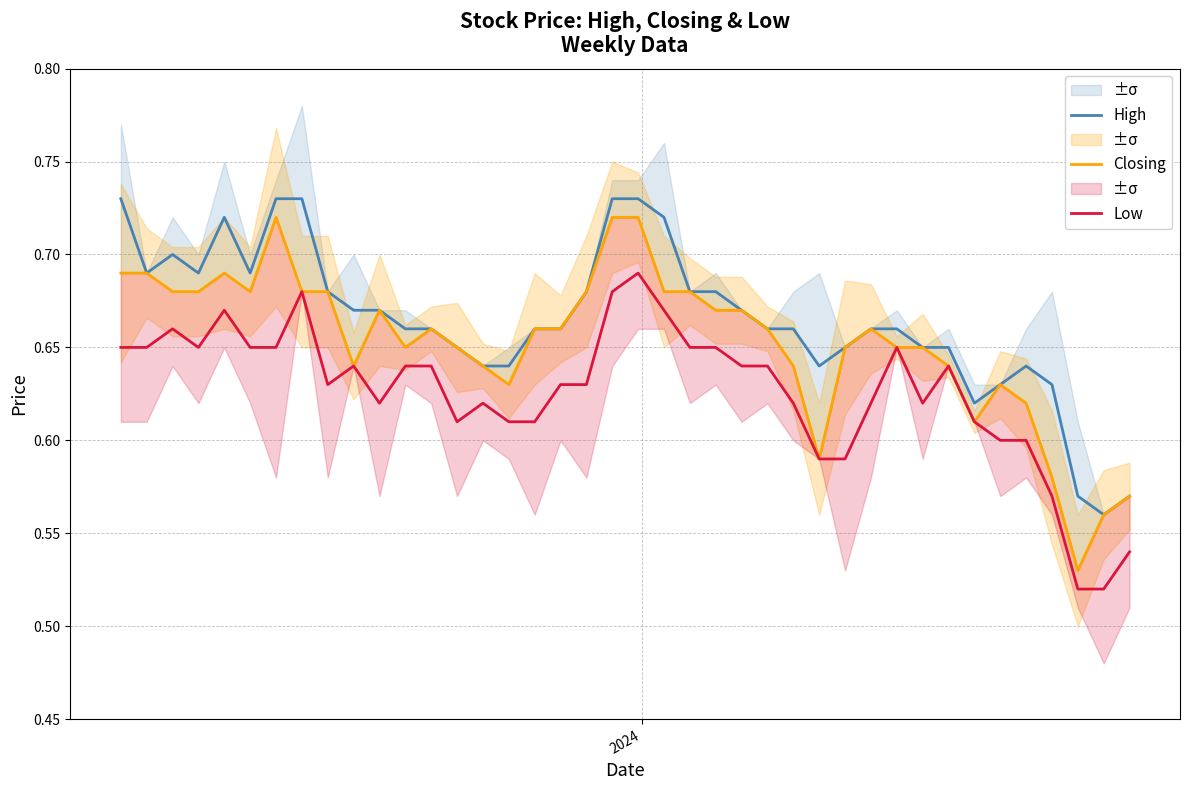

What is the maximum value for Low?

0.7